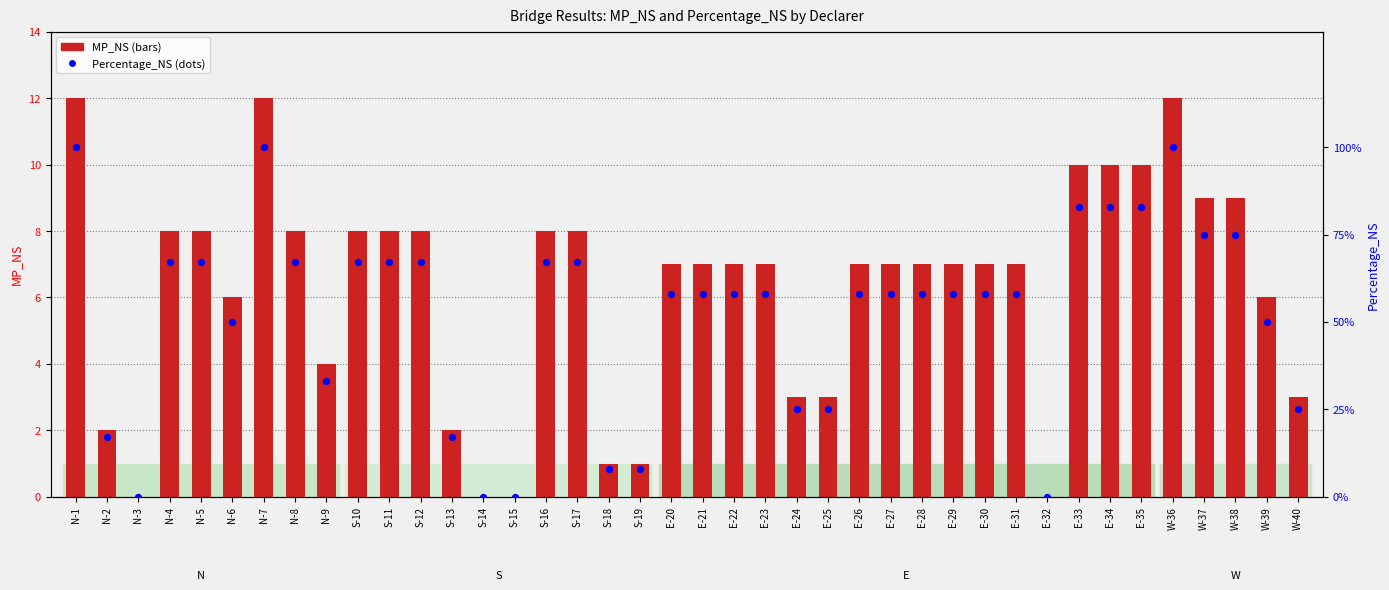

Which series contains the highest Y value?

Percentage_NS